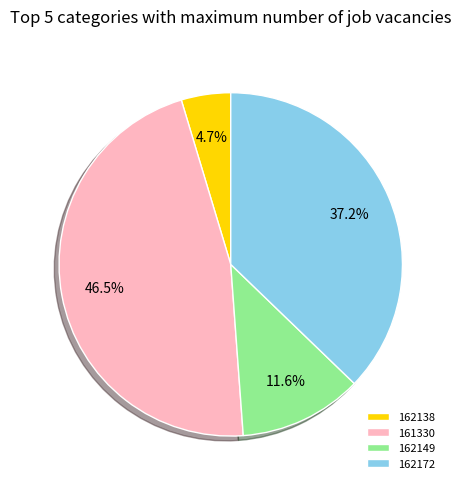

Rank the categories by value from lowest to highest.

162138, 162149, 162172, 161330